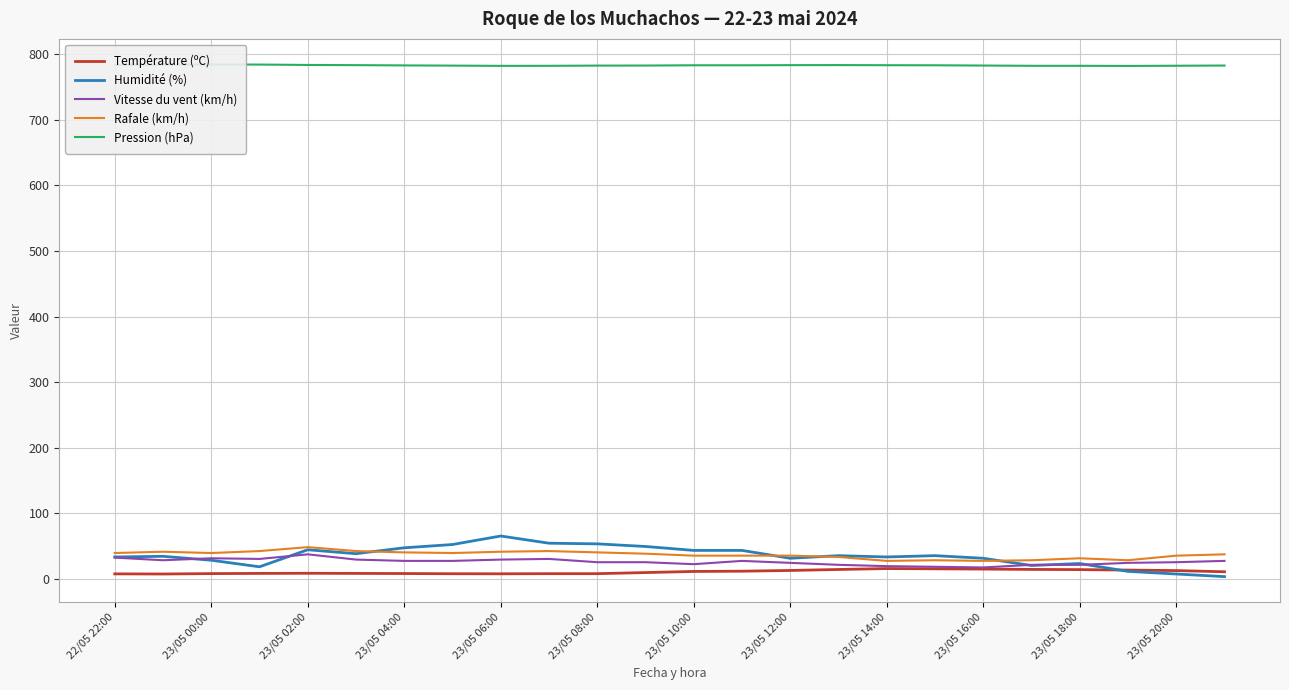

What is the sum of all Vitesse du vent (km/h) values?

616.0